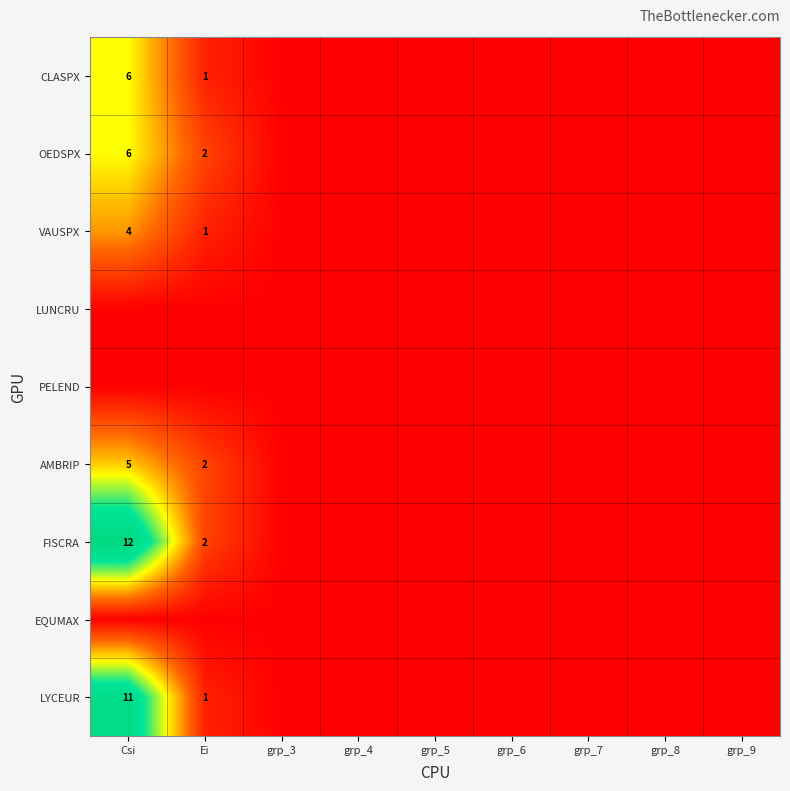

Which has a higher value, grp_4 or grp_7?

grp_4